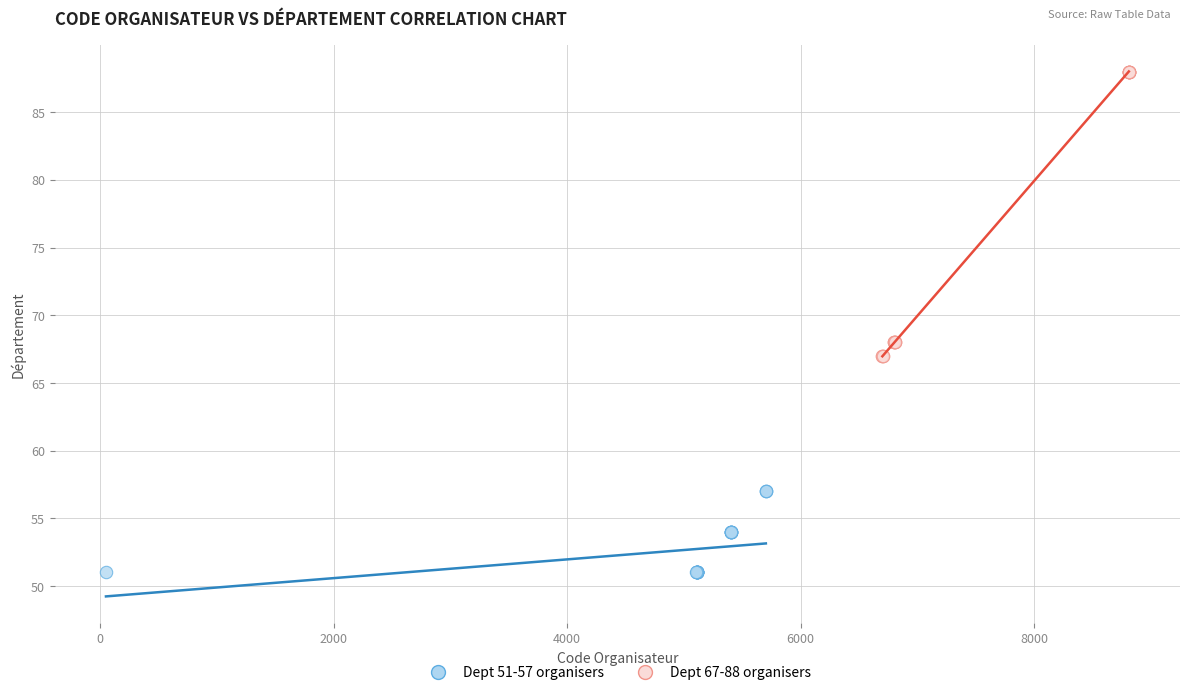

Which series reaches the minimum Y coordinate?

Dept 51-57 organisers